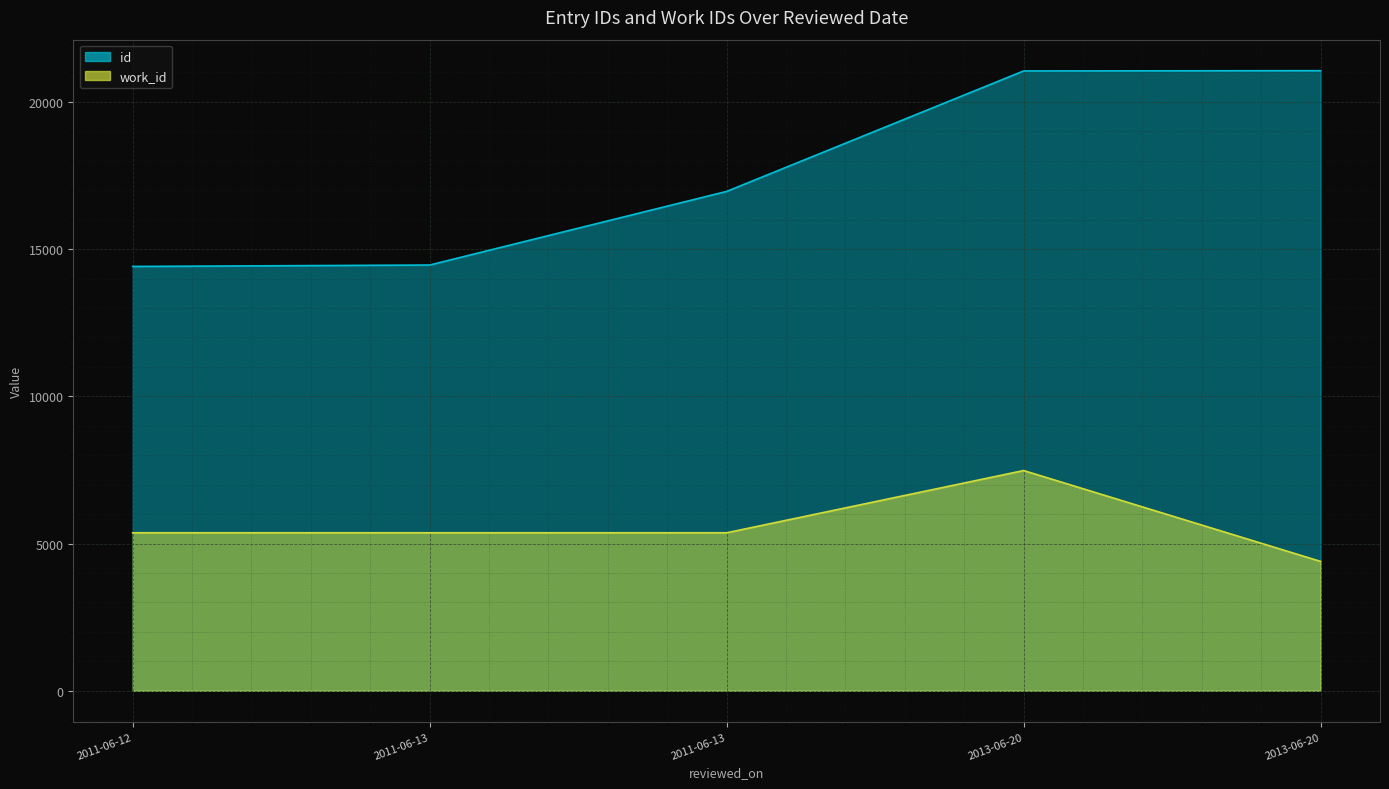

What is the maximum value for work_id?

7479